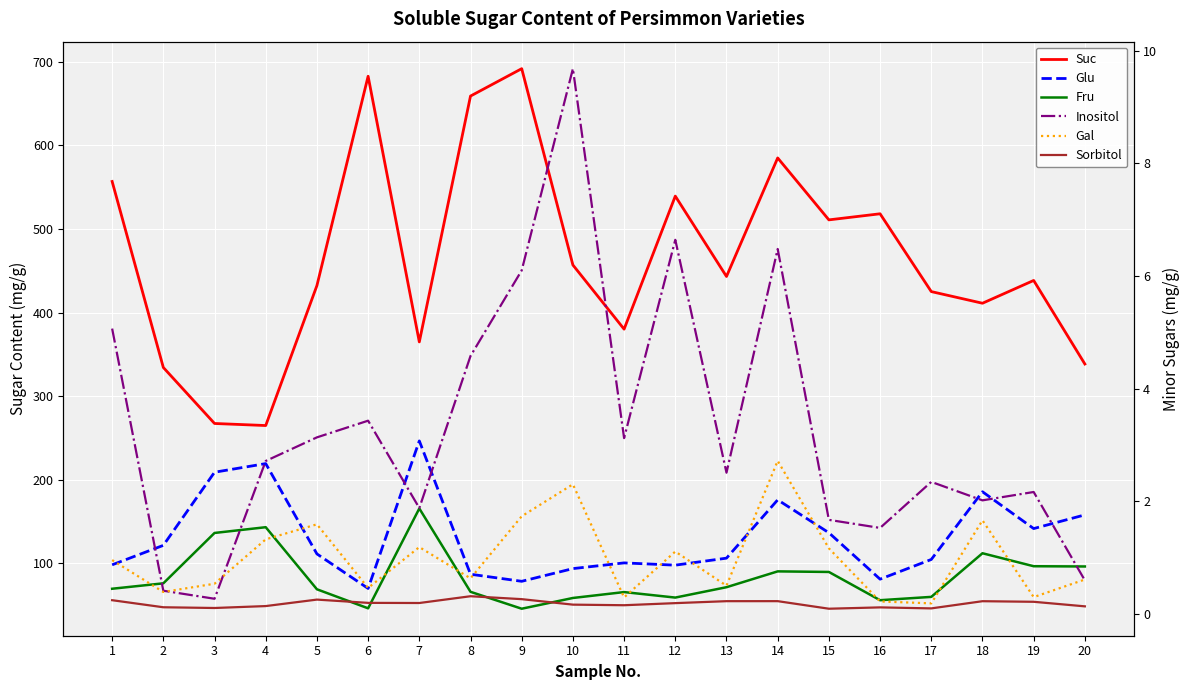

True or false: Glu and Sorbitol intersect in this chart.

False